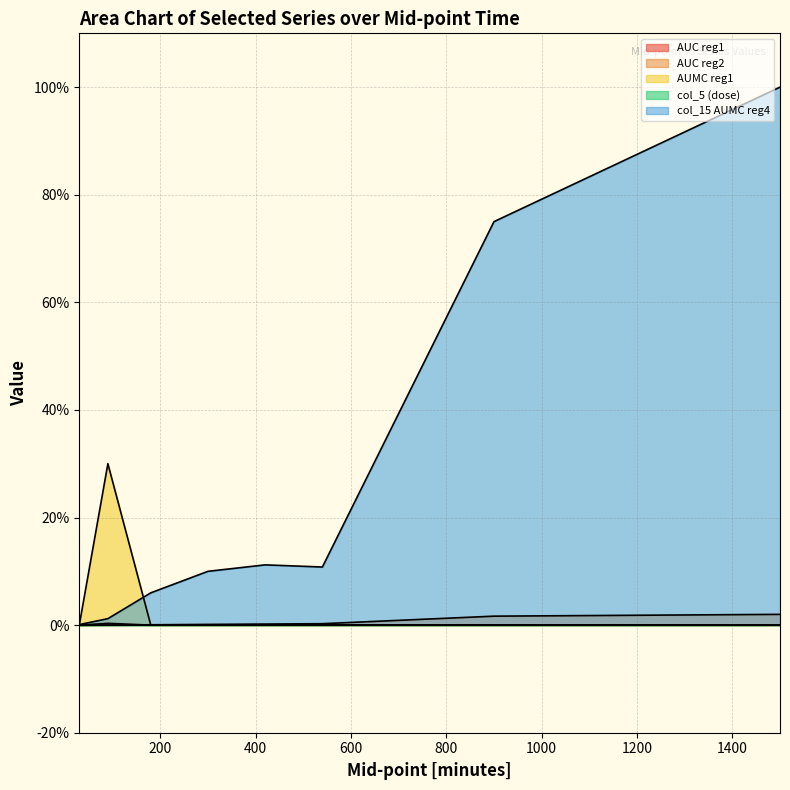

Between which two adjacent categories do AUC reg2 and col_5 (dose) first intersect?

90 and 180